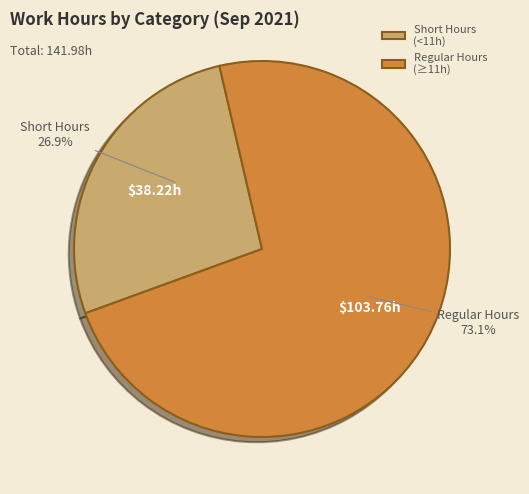

Rank the categories by value from lowest to highest.

Short Hours (<11h), Regular Hours (≥11h)